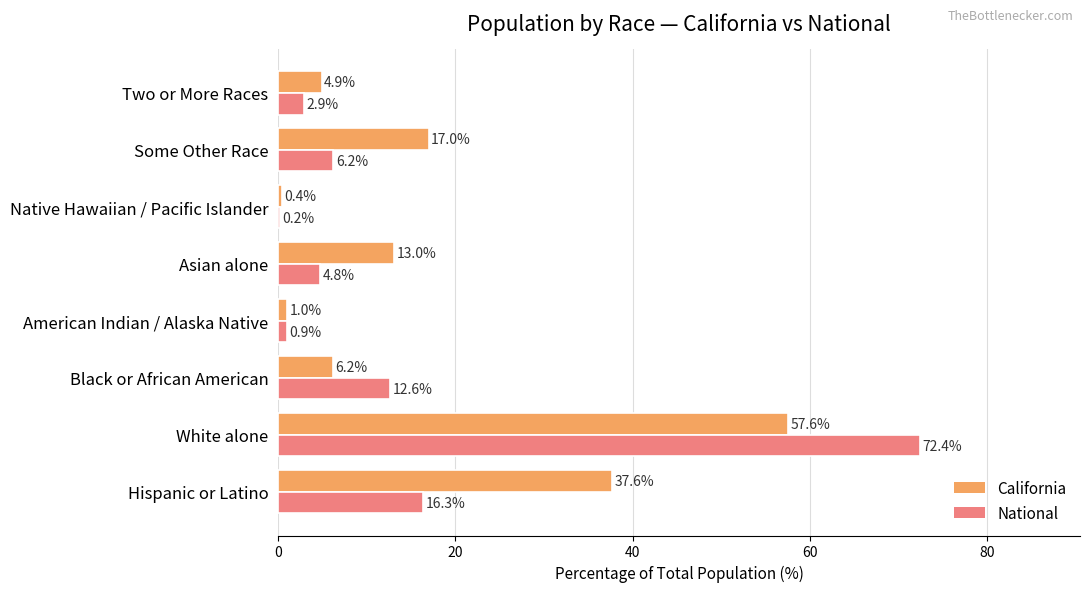

At which category is the sum across all series the highest?

White alone